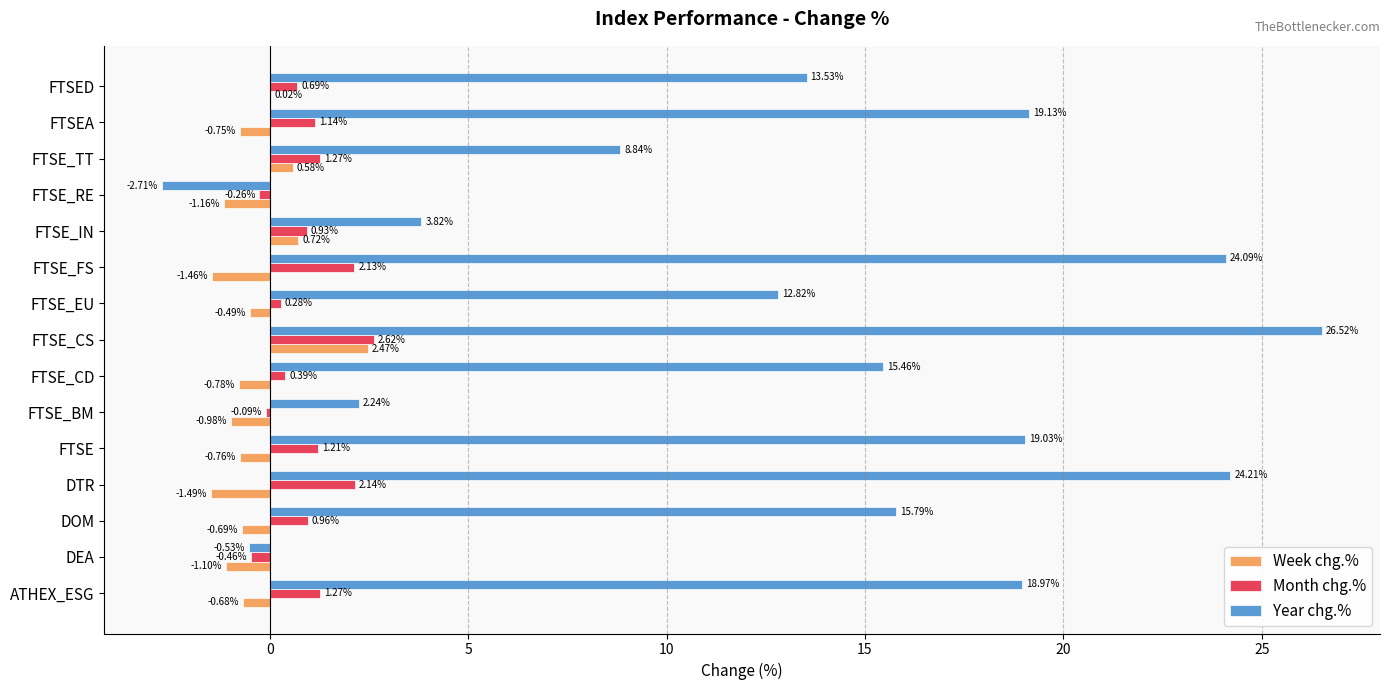

Which series changed the most between ATHEX_ESG and FTSE_CD?

Year chg.%